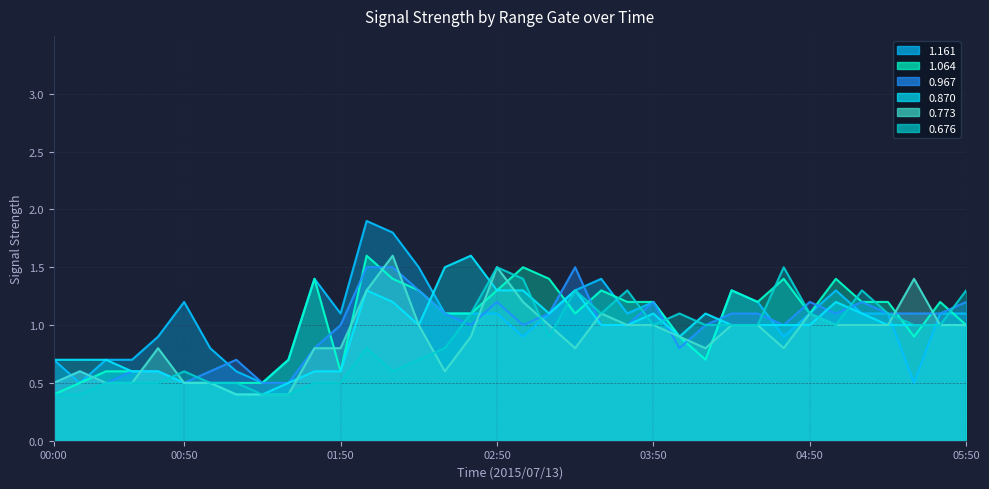

What is the value of the 0.967 point at the 16th from the left?

1.1